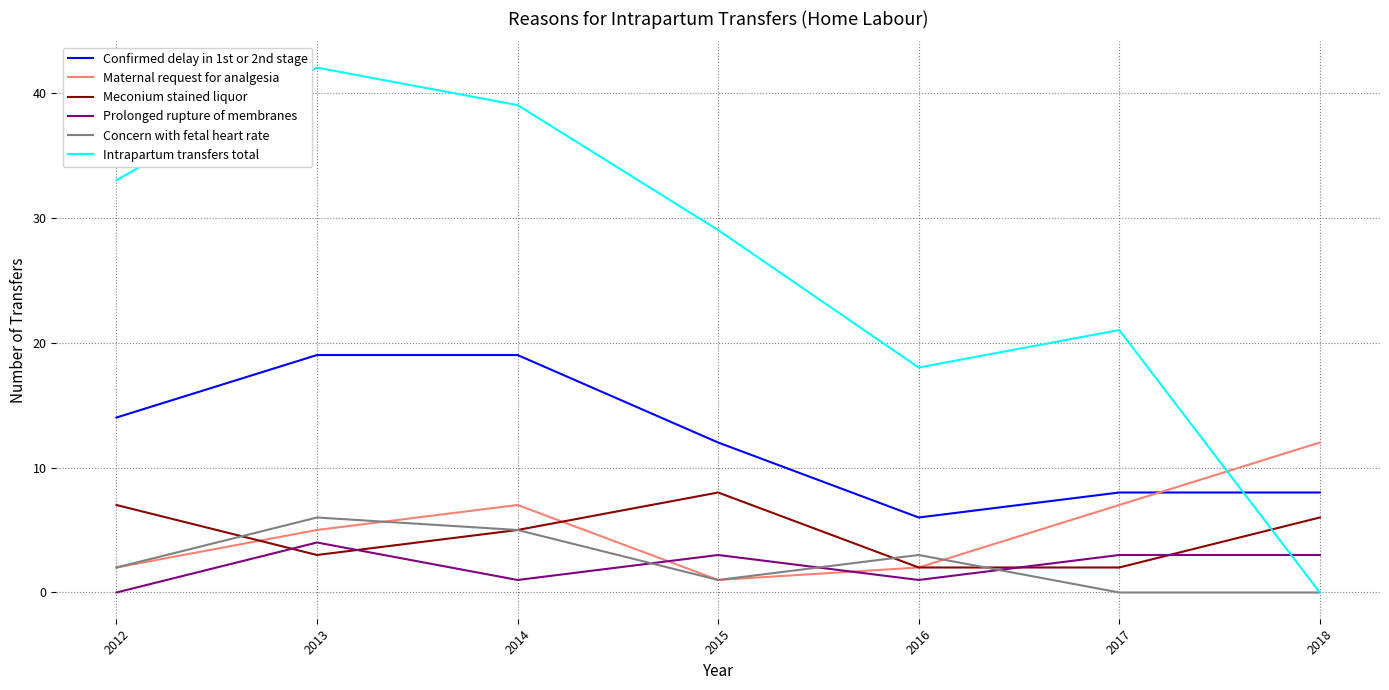

What is the sum of the Concern with fetal heart rate values at 2013 and 2014?

11